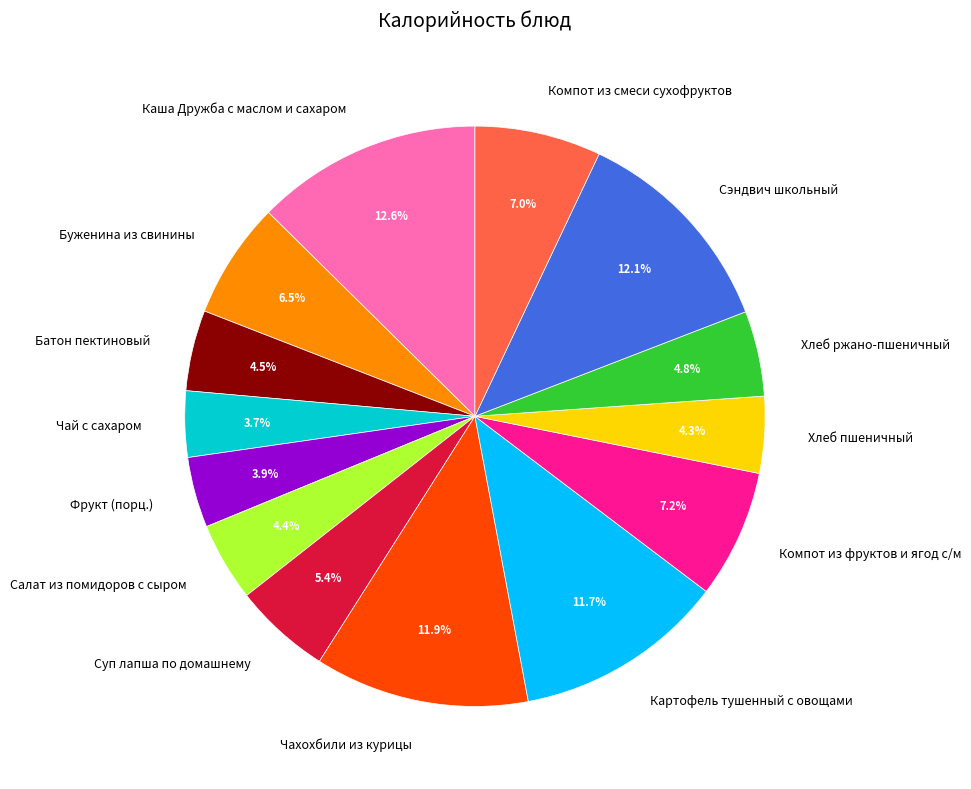

The Фрукт (порц.) slice represents 4% of the pie. True or false?

True